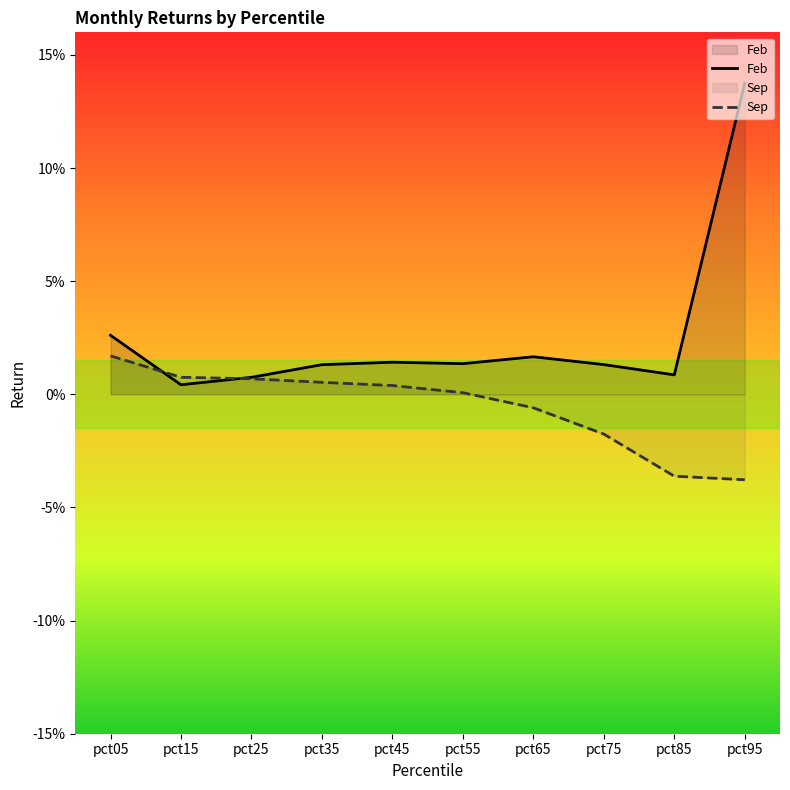

Where is the first local maximum for Feb?

pct45